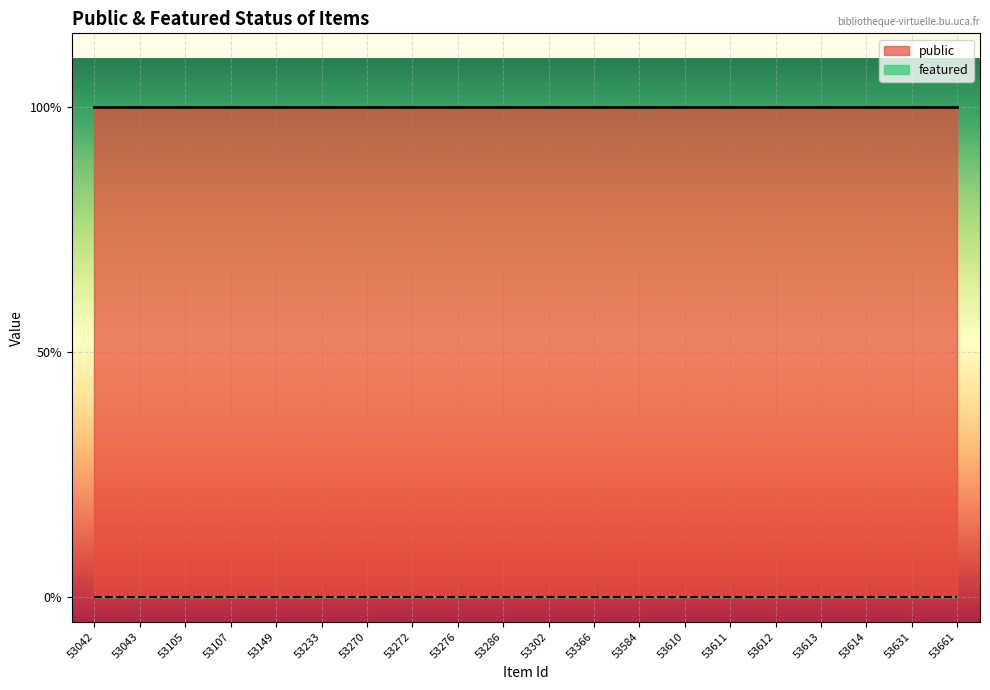

Reading left to right, what are all the values shown in this chart?

public: 53042=1	53043=1	53105=1	53107=1	53149=1	53233=1	53270=1	53272=1	53276=1	53286=1	53302=1	53366=1	53584=1	53610=1	53611=1	53612=1	53613=1	53614=1	53631=1	53661=1
featured: 53042=0	53043=0	53105=0	53107=0	53149=0	53233=0	53270=0	53272=0	53276=0	53286=0	53302=0	53366=0	53584=0	53610=0	53611=0	53612=0	53613=0	53614=0	53631=0	53661=0